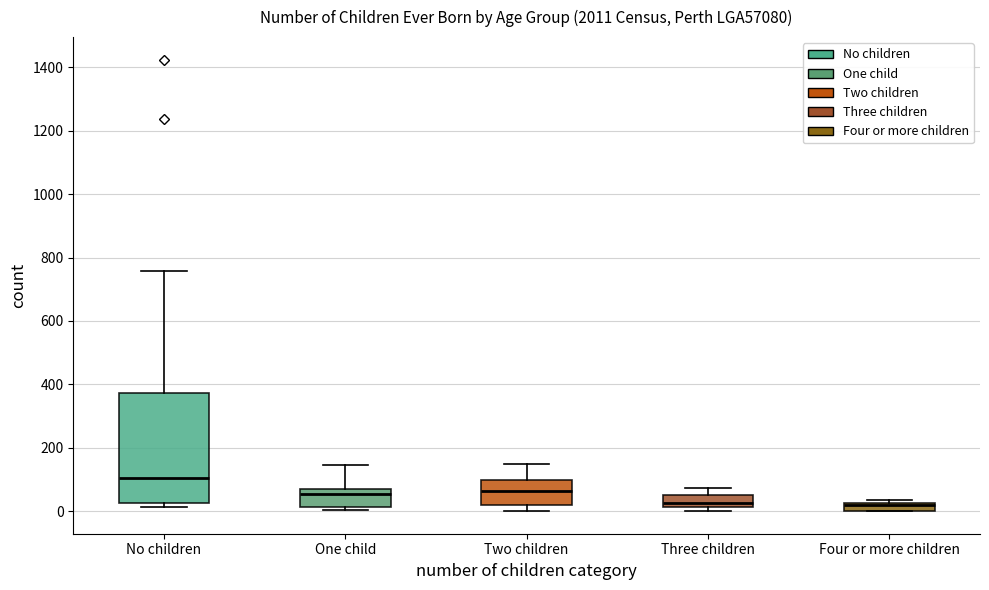

Which box's median line is the highest?

No children